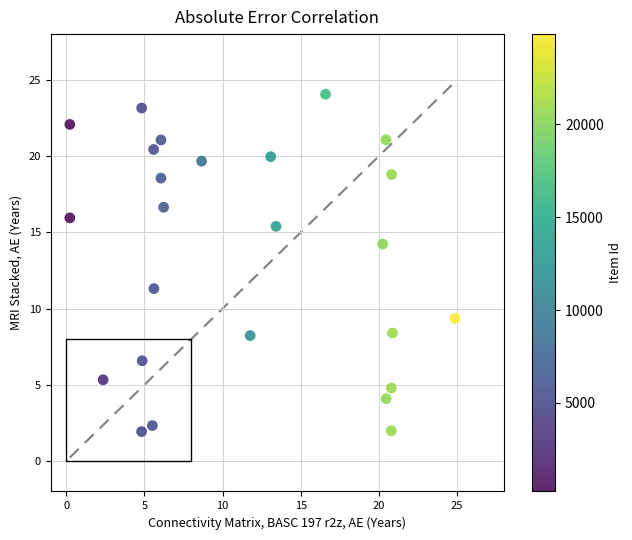

What Y value in the scatter plot is closest to 12?

11.3